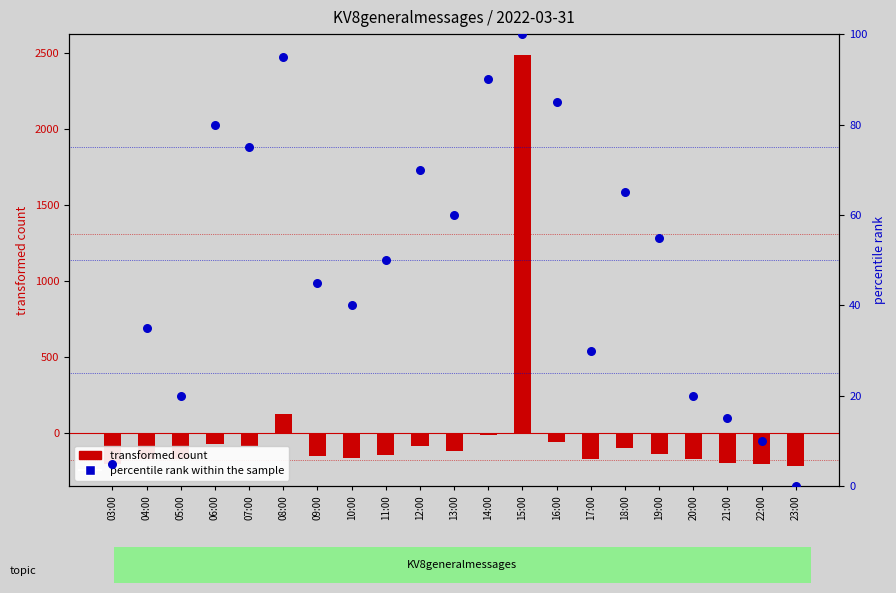

At which category is the sum across all series the highest?

15:00